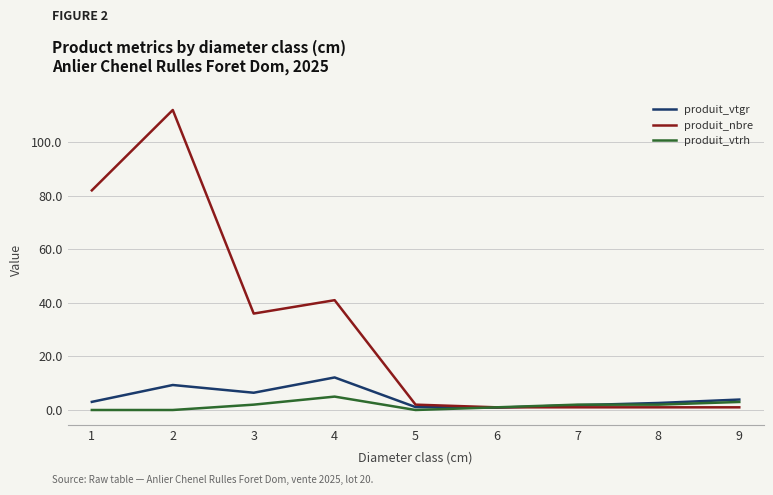

What is the spread (max minus min) of values at 8?

1.6